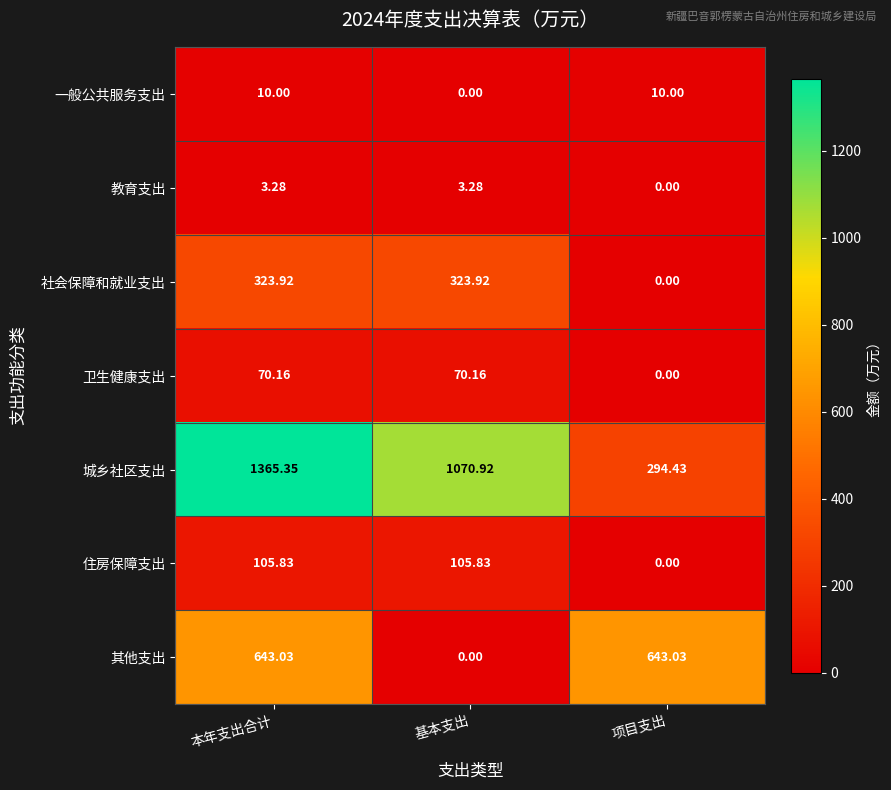

Which series changed the most between 本年支出合计 and 基本支出?

其他支出